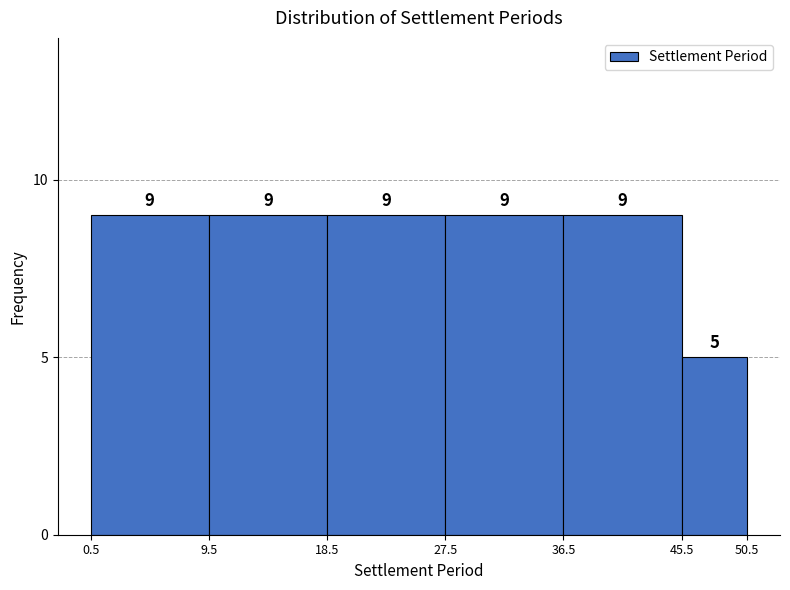

Reading left to right, transcribe this chart: for each bar, give the range it covers on the x-axis and its height.

0.5 to 9.5: 9
9.5 to 18.5: 9
18.5 to 27.5: 9
27.5 to 36.5: 9
36.5 to 45.5: 9
45.5 to 50.5: 5